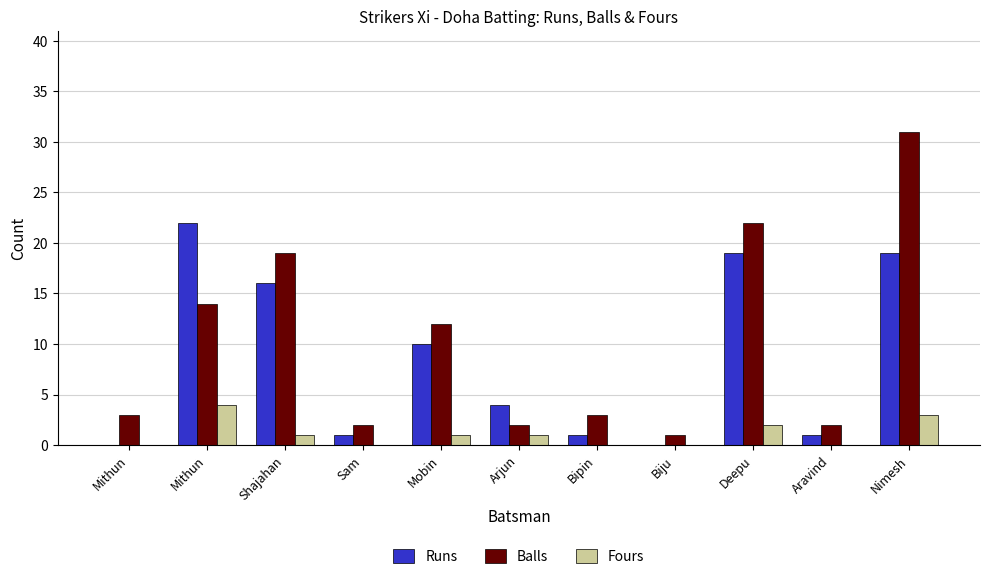

What are all the series names shown in the legend?

Runs, Balls, Fours